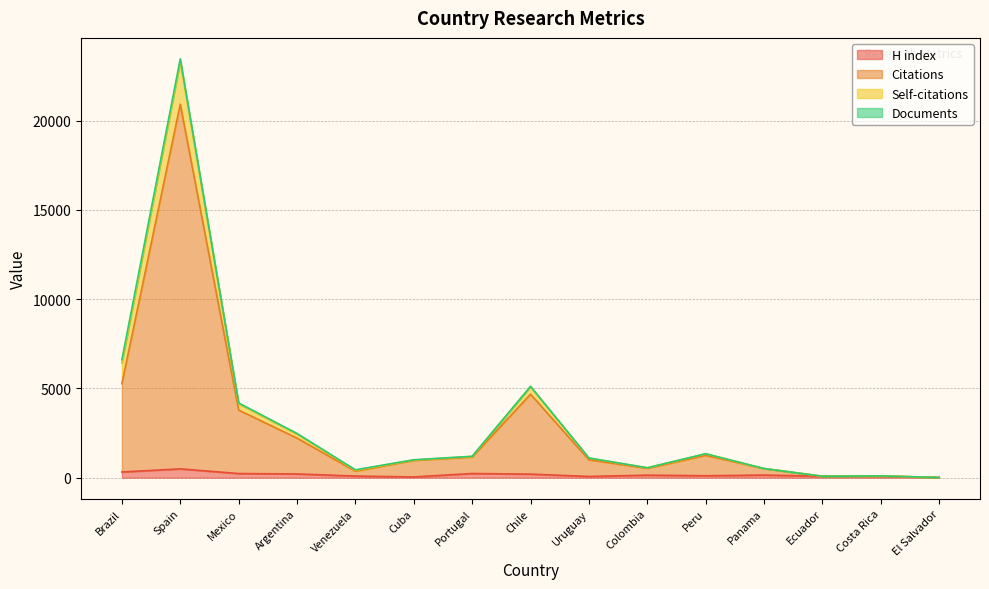

At which category is the sum across all series the highest?

Spain